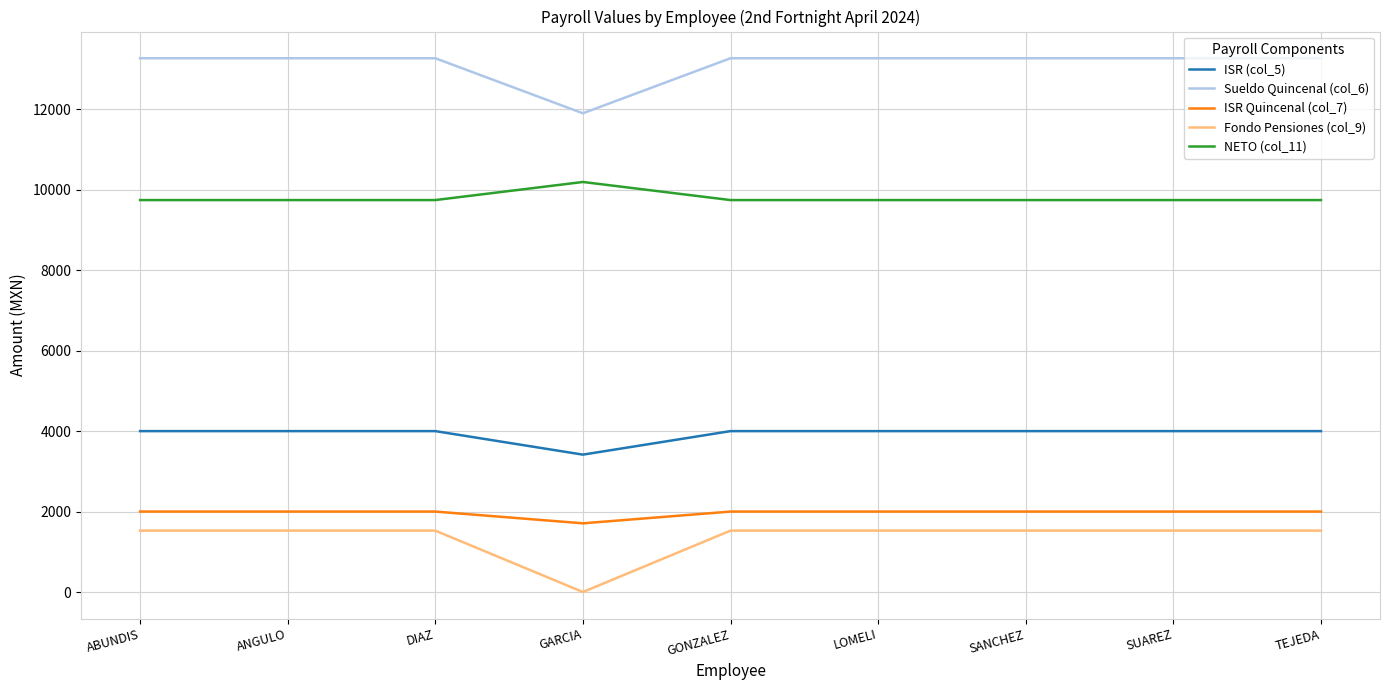

Which series has the largest total across all categories?

Sueldo Quincenal (col_6)